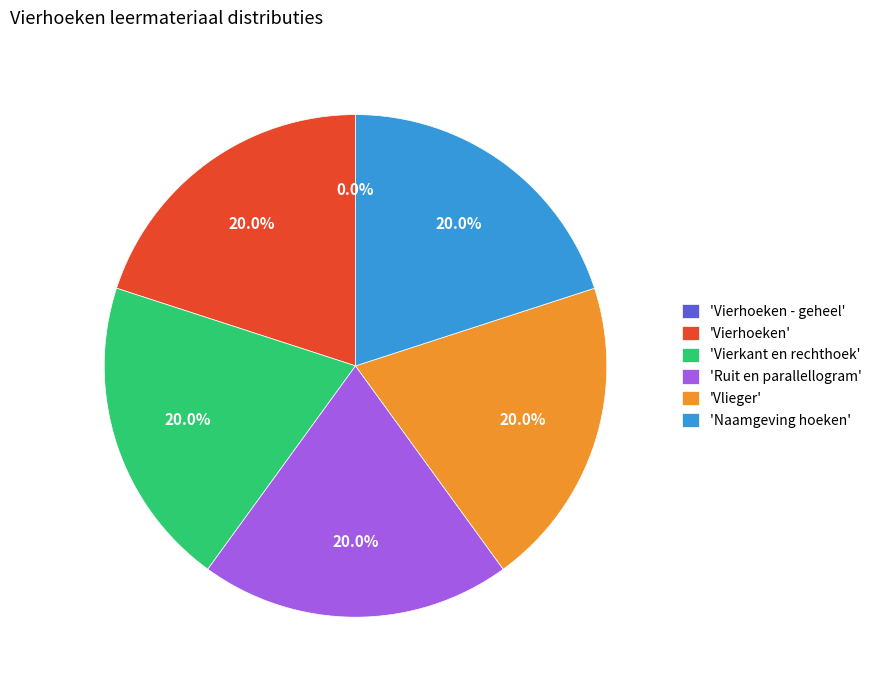

Does 'Naamgeving hoeken' account for over 50% of the chart?

No